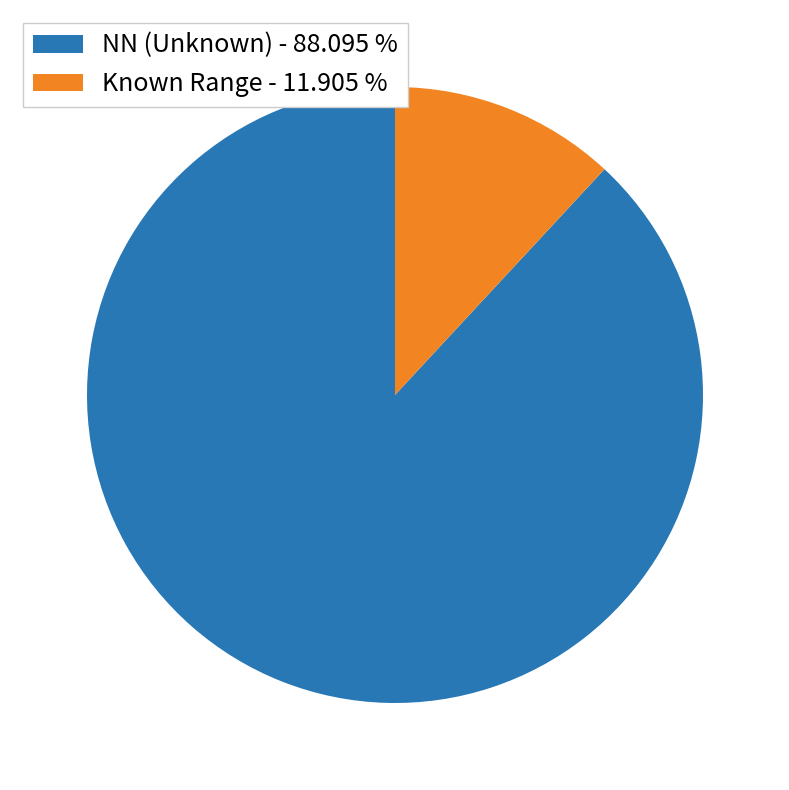

Does any single category account for the majority?

Yes